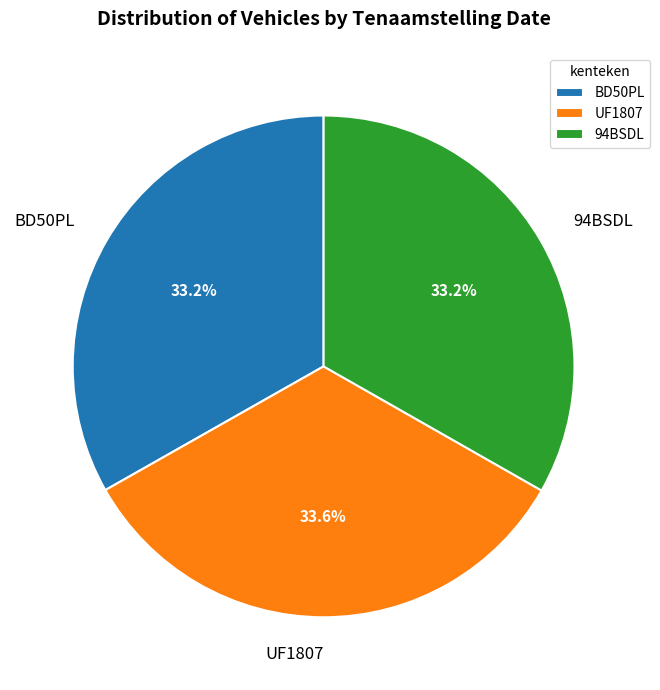

To the nearest percent, what is the combined percentage of UF1807 and 94BSDL?

67%